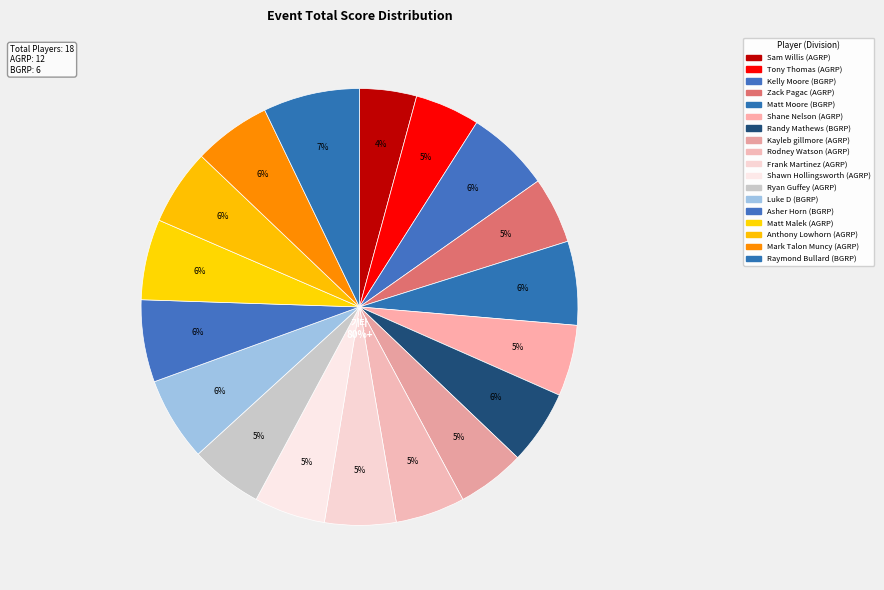

What is the change in value from Randy Mathews to Kayleb gillmore?

-4